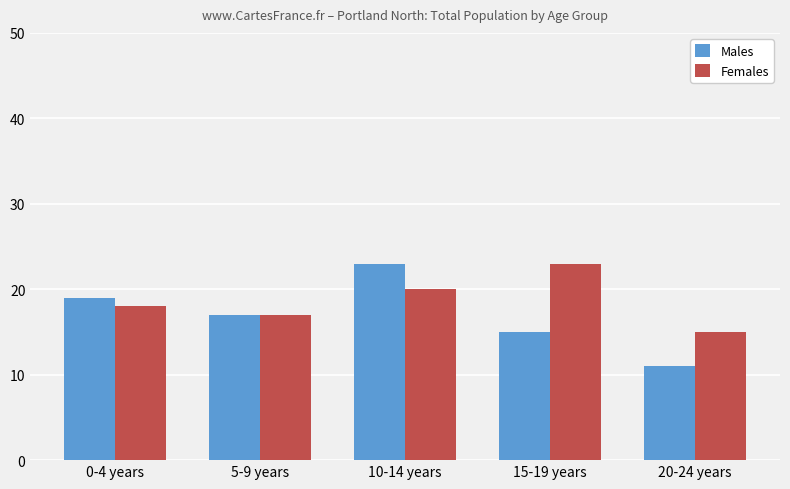

True or false: Males has a value of 19 at 0-4 years.

True